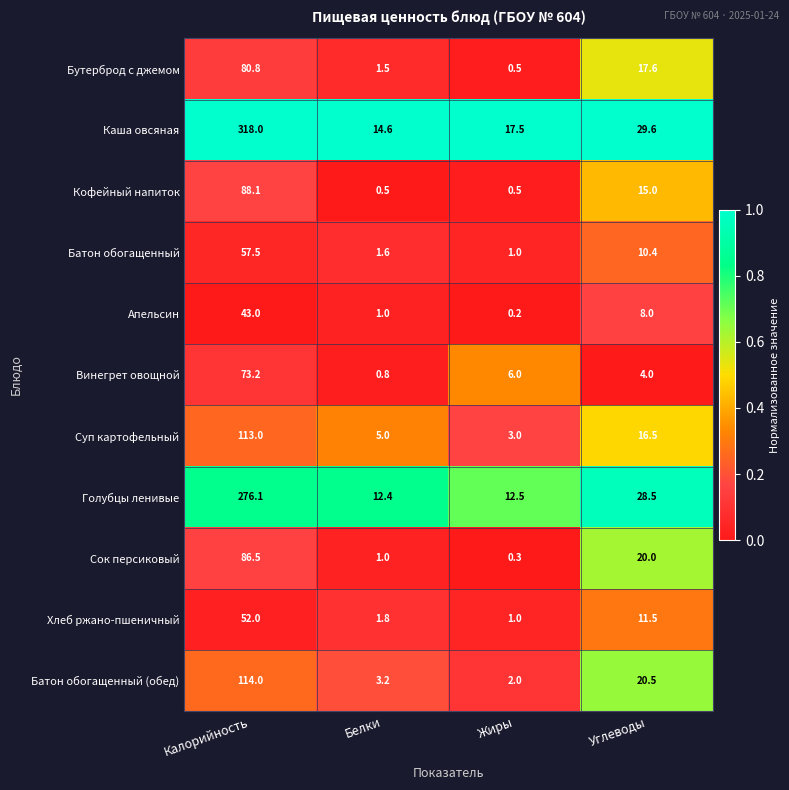

What is the total value across all series at Белки?

43.4